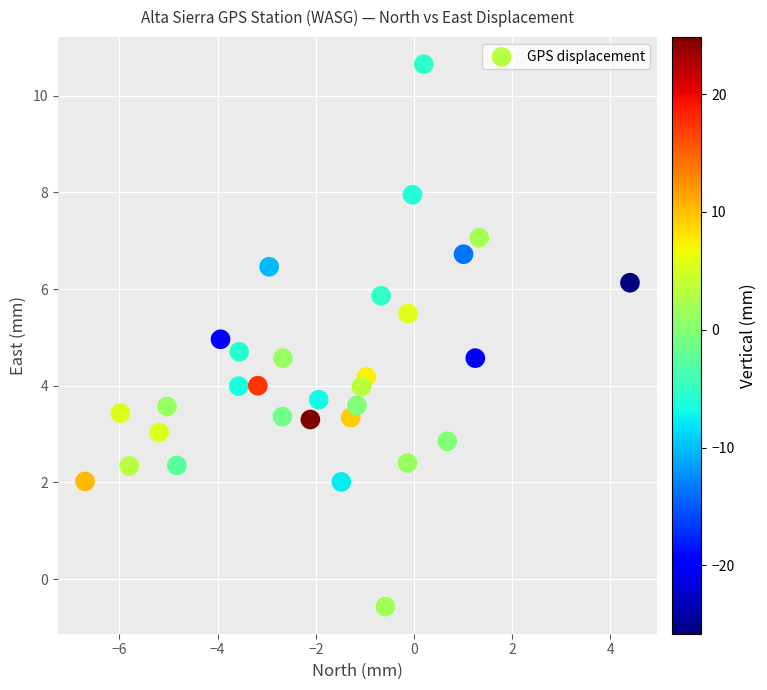

What is the range of X values (max minus min)?

11.1